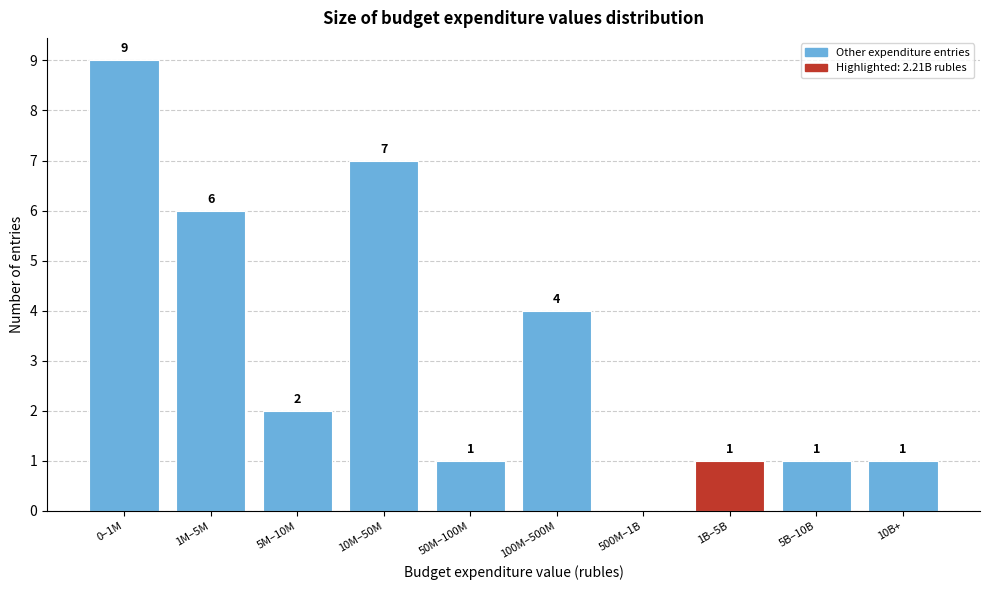

Reading left to right, list all the values displayed in this chart.

0–1M=9	1M–5M=6	5M–10M=2	10M–50M=7	50M–100M=1	100M–500M=4	500M–1B=0	1B–5B=1	5B–10B=1	10B+=1